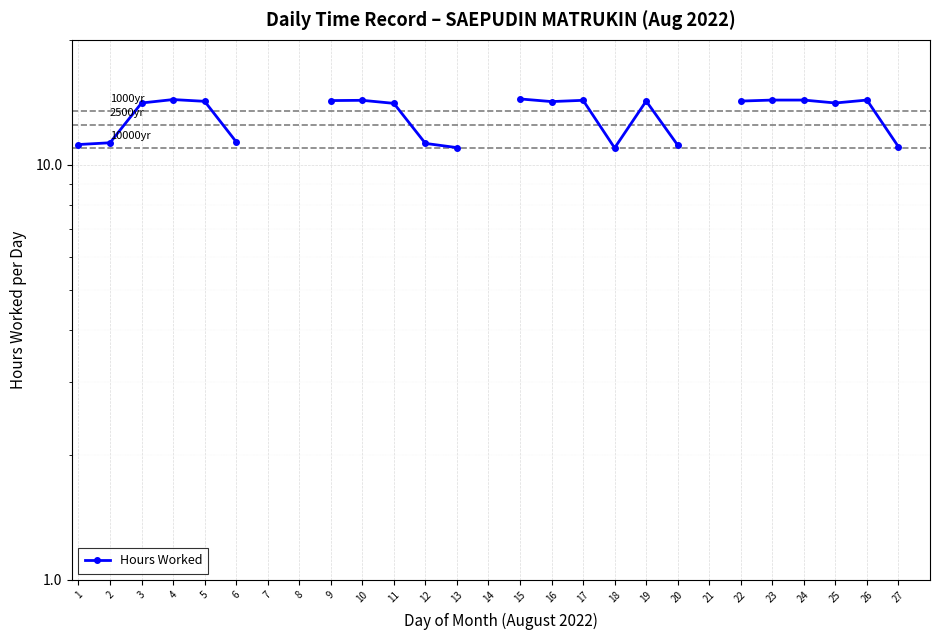

How many values are below 14?

8